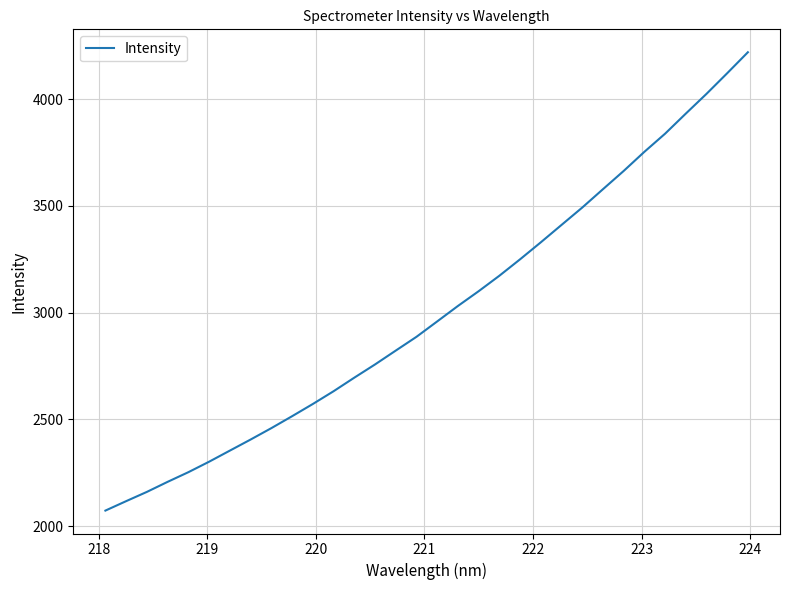

What is the smallest value displayed?

2073.4